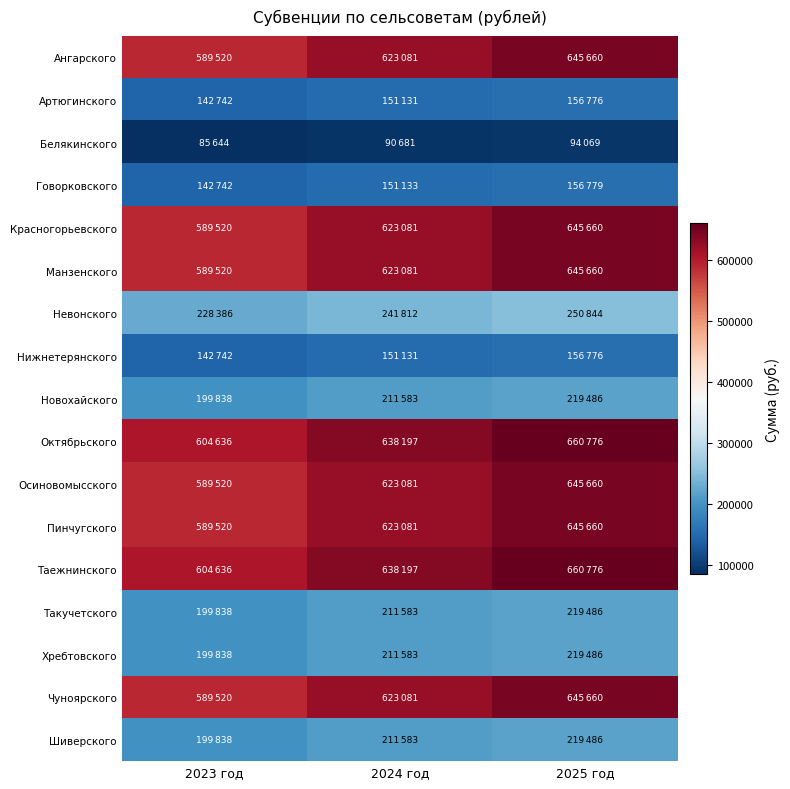

List the series in order of their peak value, highest first.

Октябрьского, Таежнинского, Ангарского, Красногорьевского, Манзенского, Осиновомысского, Пинчугского, Чуноярского, Невонского, Новохайского, Такучетского, Хребтовского, Шиверского, Говорковского, Артюгинского, Нижнетерянского, Белякинского